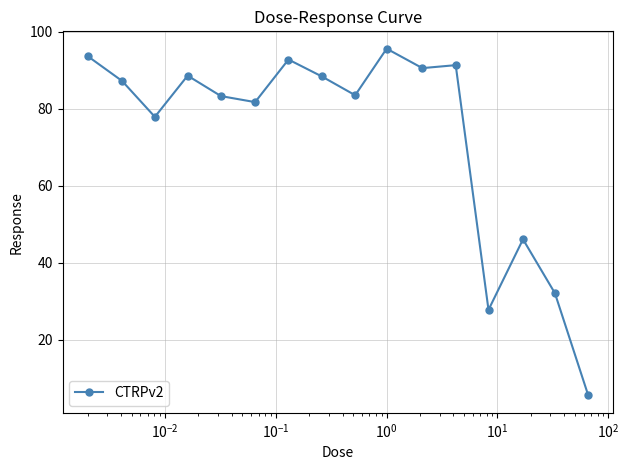

True or false: there are more than 2 points higher than both neighbors.

True